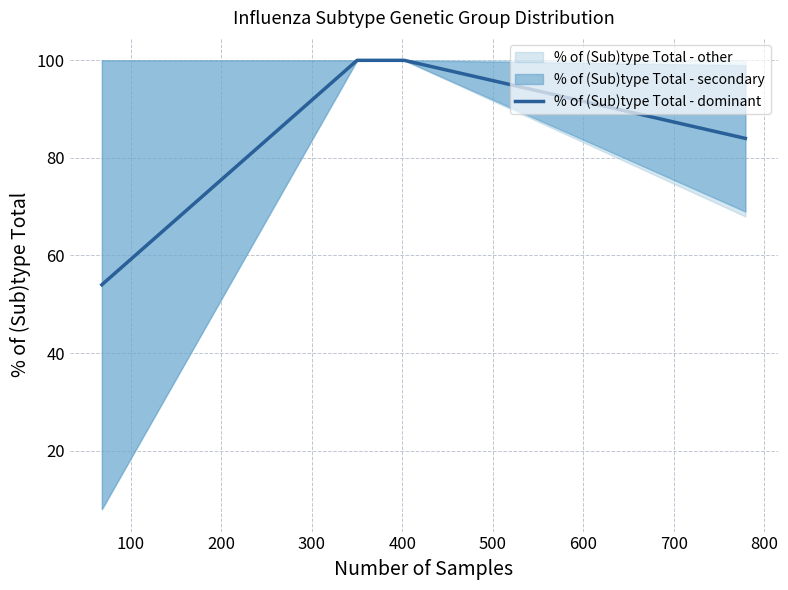

What is the average value?

84